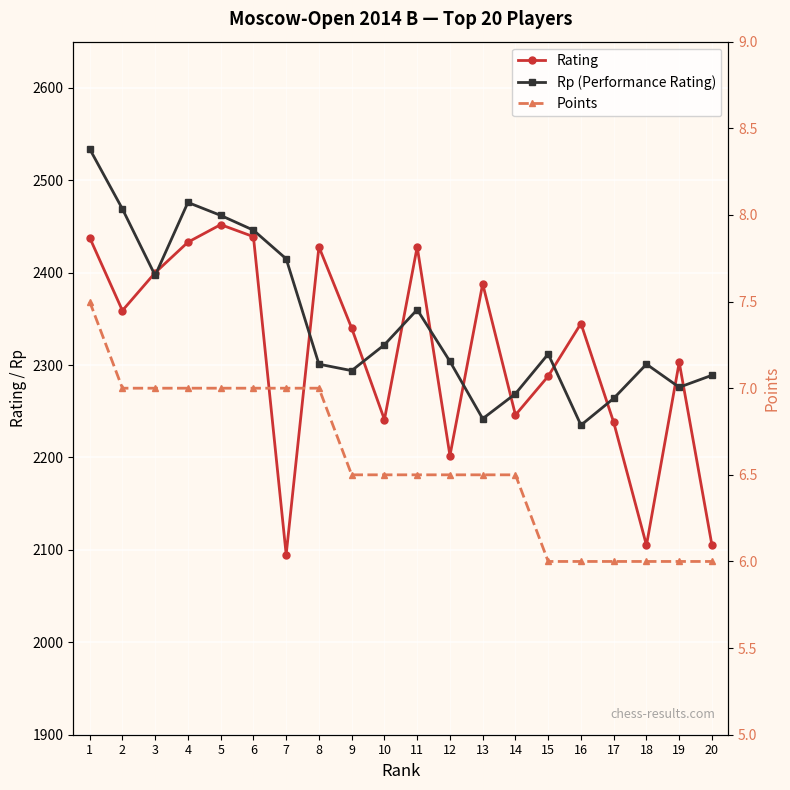

What is the difference between the highest and lowest values at 5?

2455.0